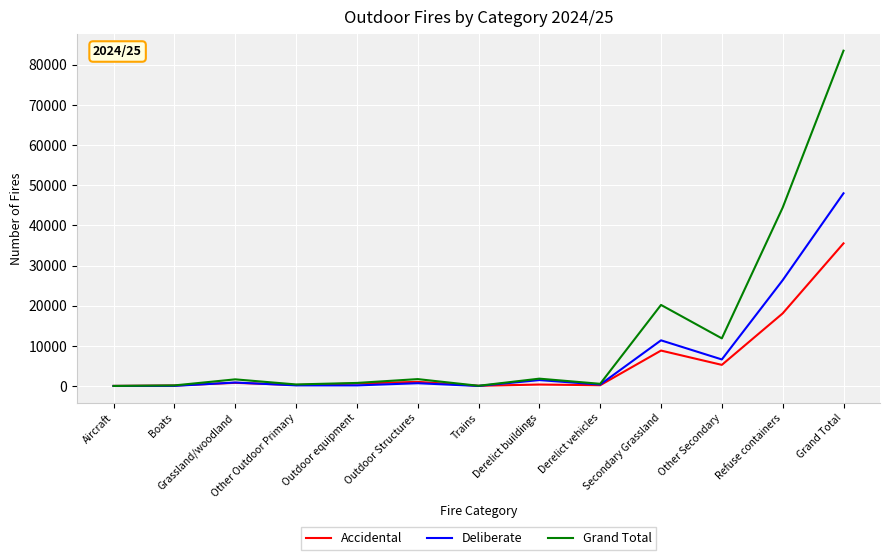

At how many categories does at least one series exceed 79651?

1